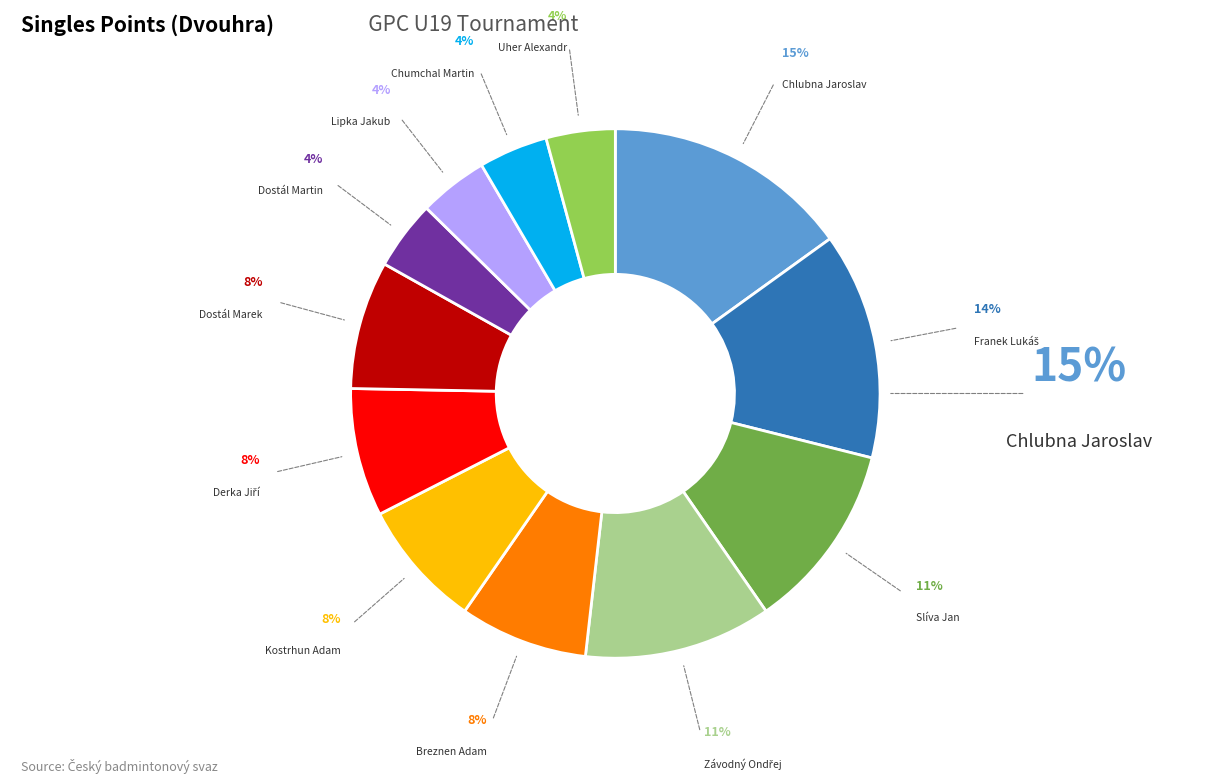

To the nearest percent, what is the average slice percentage?

8%